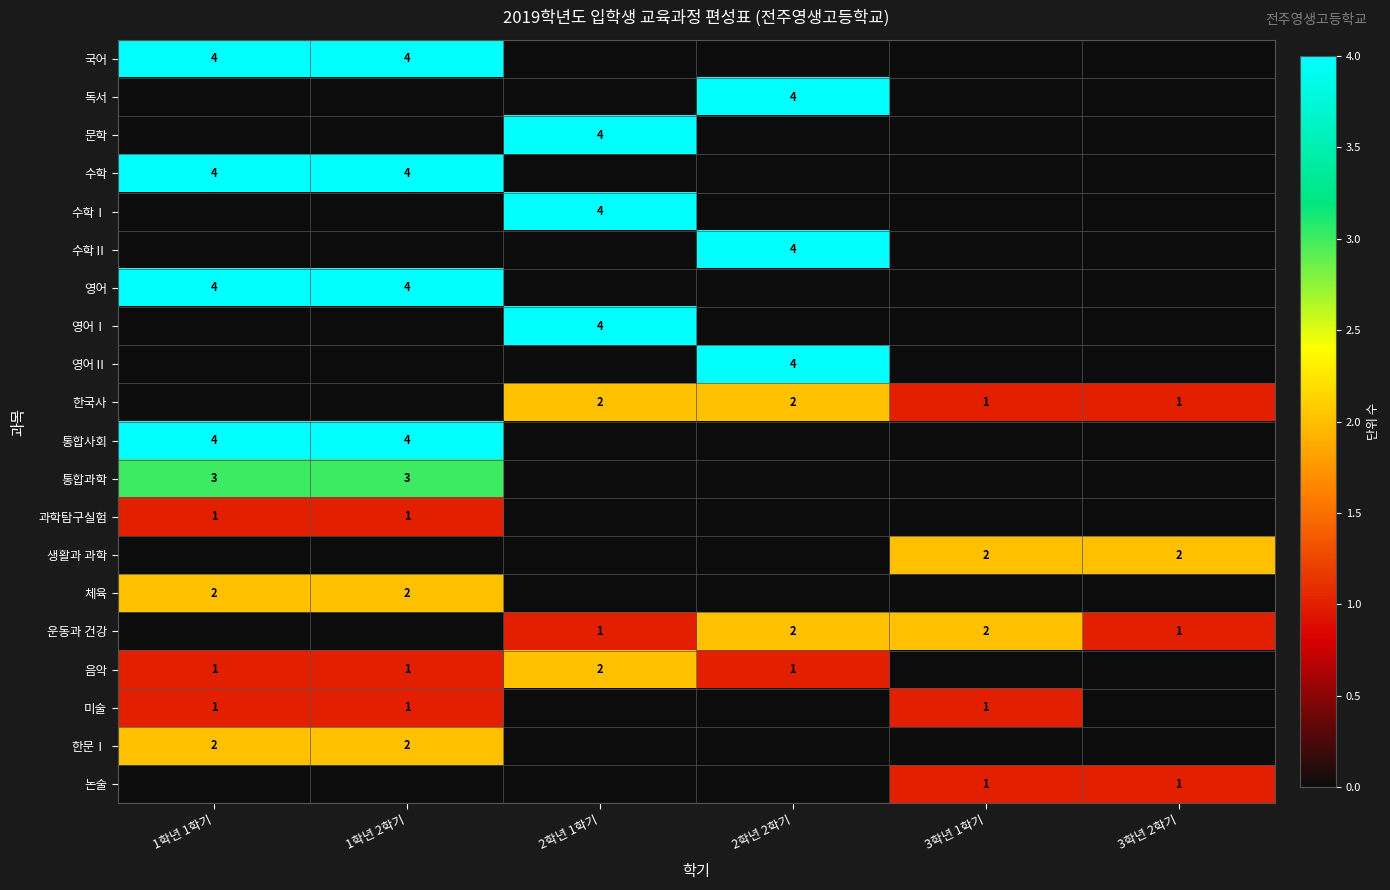

Is it true that 한문Ⅰ equals 1 at 1학년 2학기?

False